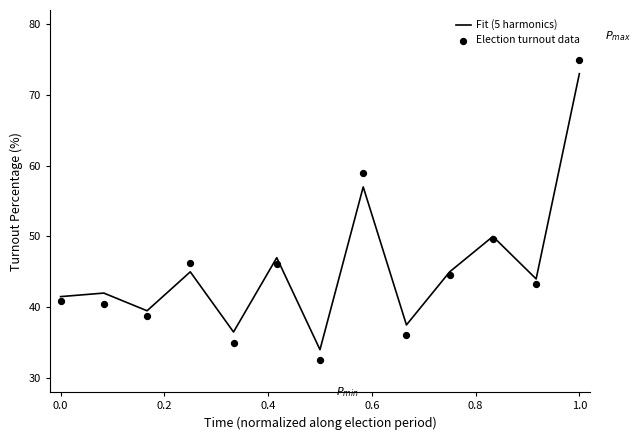

Which series has the largest Y range (max minus min)?

Election turnout data